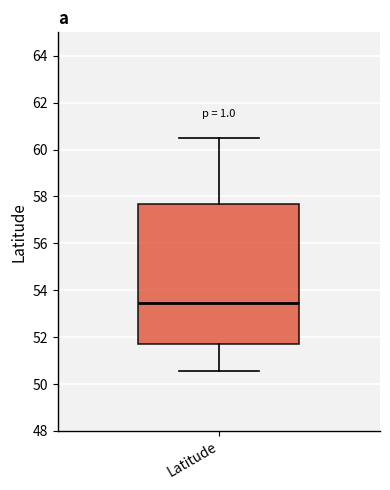

Read this box plot against the y-axis: the position of the median line, the range covered by the box, and the ends of both whiskers. The values are not printed on the chart, so give them approximately, as read against the axis.

median 53.4, box 51.8 to 57.6, whiskers 50.6 to 60.4